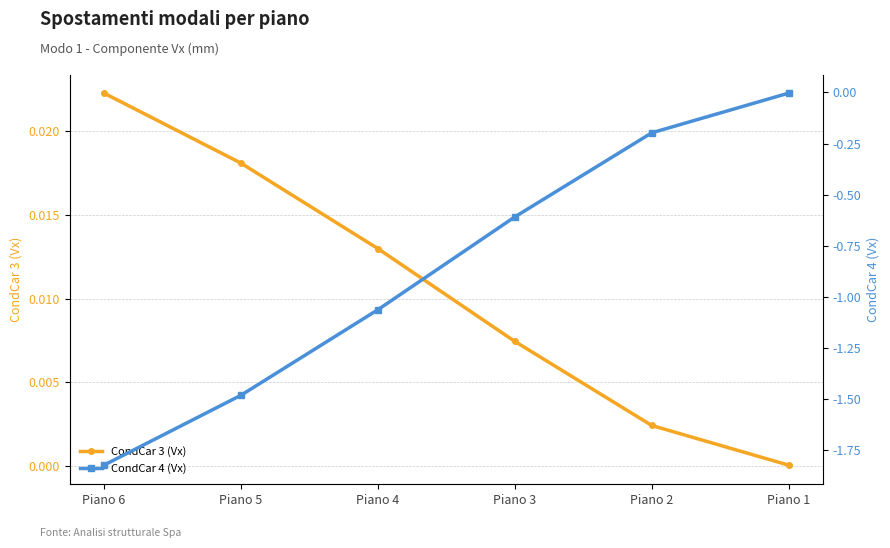

What is the difference between the highest and lowest values at Piano 6?

1.8